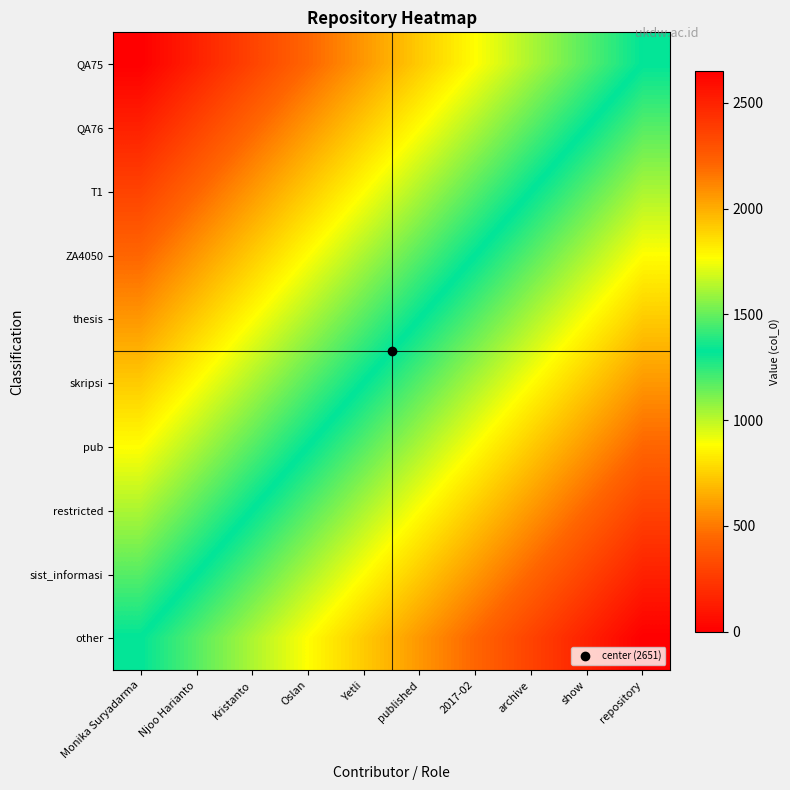

Reading left to right, list all the values displayed in this chart.

QA75: Monika Suryadarma=0.0	Njoo Harianto=147.3	Kristanto=294.6	Oslan=441.8	Yetli=589.1	published=736.4	2017-02=883.7	archive=1030.9	show=1178.2	repository=1325.5
QA76: Monika Suryadarma=147.3	Njoo Harianto=294.6	Kristanto=441.8	Oslan=589.1	Yetli=736.4	published=883.7	2017-02=1030.9	archive=1178.2	show=1325.5	repository=1472.8
T1: Monika Suryadarma=294.6	Njoo Harianto=441.8	Kristanto=589.1	Oslan=736.4	Yetli=883.7	published=1030.9	2017-02=1178.2	archive=1325.5	show=1472.8	repository=1620.1
ZA4050: Monika Suryadarma=441.8	Njoo Harianto=589.1	Kristanto=736.4	Oslan=883.7	Yetli=1030.9	published=1178.2	2017-02=1325.5	archive=1472.8	show=1620.1	repository=1767.3
thesis: Monika Suryadarma=589.1	Njoo Harianto=736.4	Kristanto=883.7	Oslan=1030.9	Yetli=1178.2	published=1325.5	2017-02=1472.8	archive=1620.1	show=1767.3	repository=1914.6
skripsi: Monika Suryadarma=736.4	Njoo Harianto=883.7	Kristanto=1030.9	Oslan=1178.2	Yetli=1325.5	published=1472.8	2017-02=1620.1	archive=1767.3	show=1914.6	repository=2061.9
pub: Monika Suryadarma=883.7	Njoo Harianto=1030.9	Kristanto=1178.2	Oslan=1325.5	Yetli=1472.8	published=1620.1	2017-02=1767.3	archive=1914.6	show=2061.9	repository=2209.2
restricted: Monika Suryadarma=1030.9	Njoo Harianto=1178.2	Kristanto=1325.5	Oslan=1472.8	Yetli=1620.1	published=1767.3	2017-02=1914.6	archive=2061.9	show=2209.2	repository=2356.4
sist_informasi: Monika Suryadarma=1178.2	Njoo Harianto=1325.5	Kristanto=1472.8	Oslan=1620.1	Yetli=1767.3	published=1914.6	2017-02=2061.9	archive=2209.2	show=2356.4	repository=2503.7
other: Monika Suryadarma=1325.5	Njoo Harianto=1472.8	Kristanto=1620.1	Oslan=1767.3	Yetli=1914.6	published=2061.9	2017-02=2209.2	archive=2356.4	show=2503.7	repository=2651.0